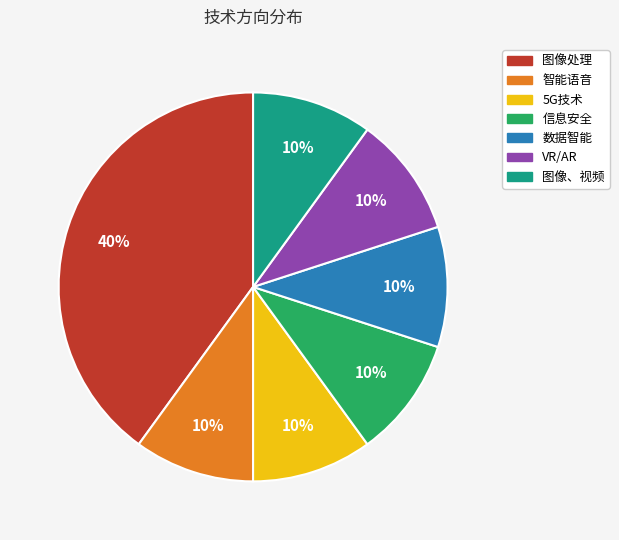

Count the number of slices in the pie.

7